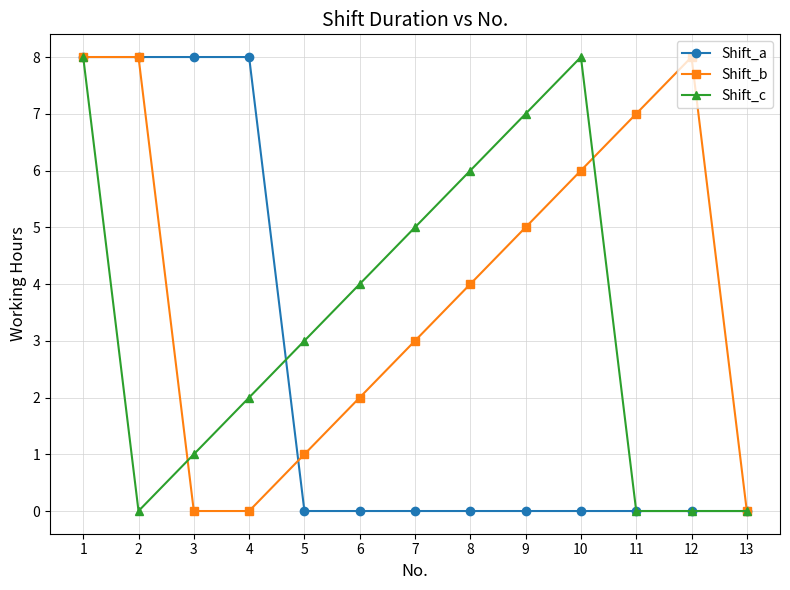

Reading right to left, list all the values displayed in this chart.

Shift_a: 13=0	12=0	11=0	10=0	9=0	8=0	7=0	6=0	5=0	4=8	3=8	2=8	1=8
Shift_b: 13=0	12=8	11=7	10=6	9=5	8=4	7=3	6=2	5=1	4=0	3=0	2=8	1=8
Shift_c: 13=0	12=0	11=0	10=8	9=7	8=6	7=5	6=4	5=3	4=2	3=1	2=0	1=8